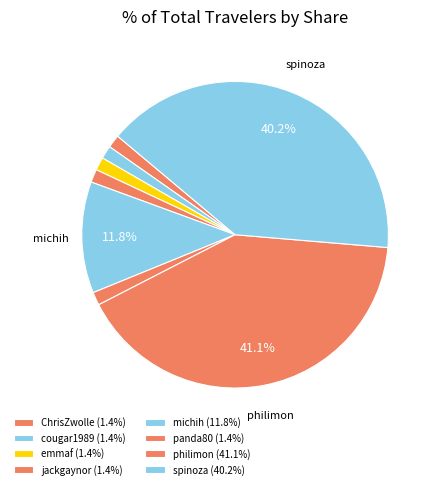

Is the sum of ChrisZwolle and michih greater than half?

No